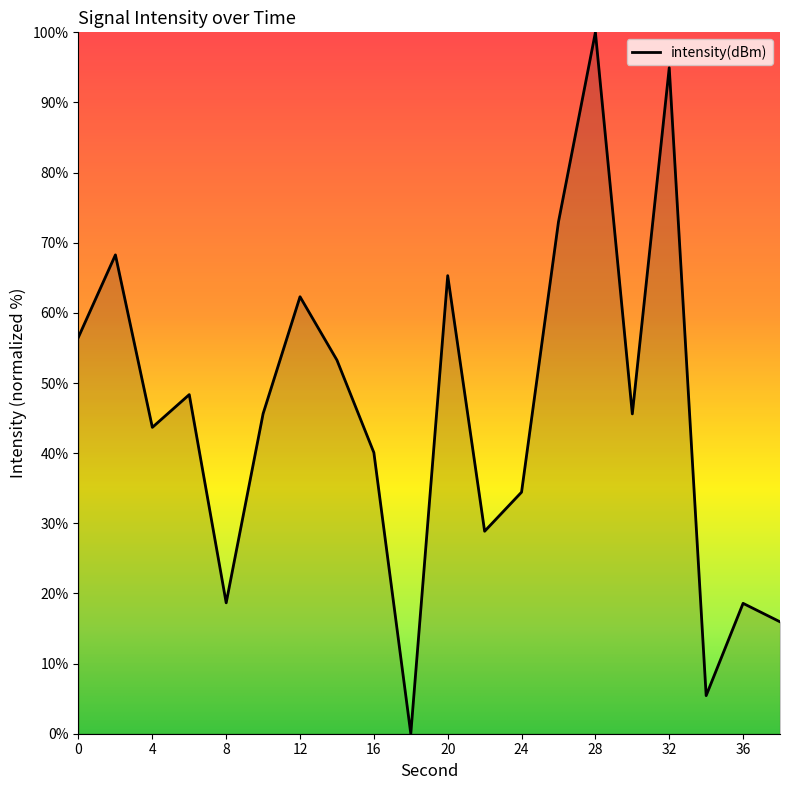

What is the difference between the maximum and minimum values?

100.0